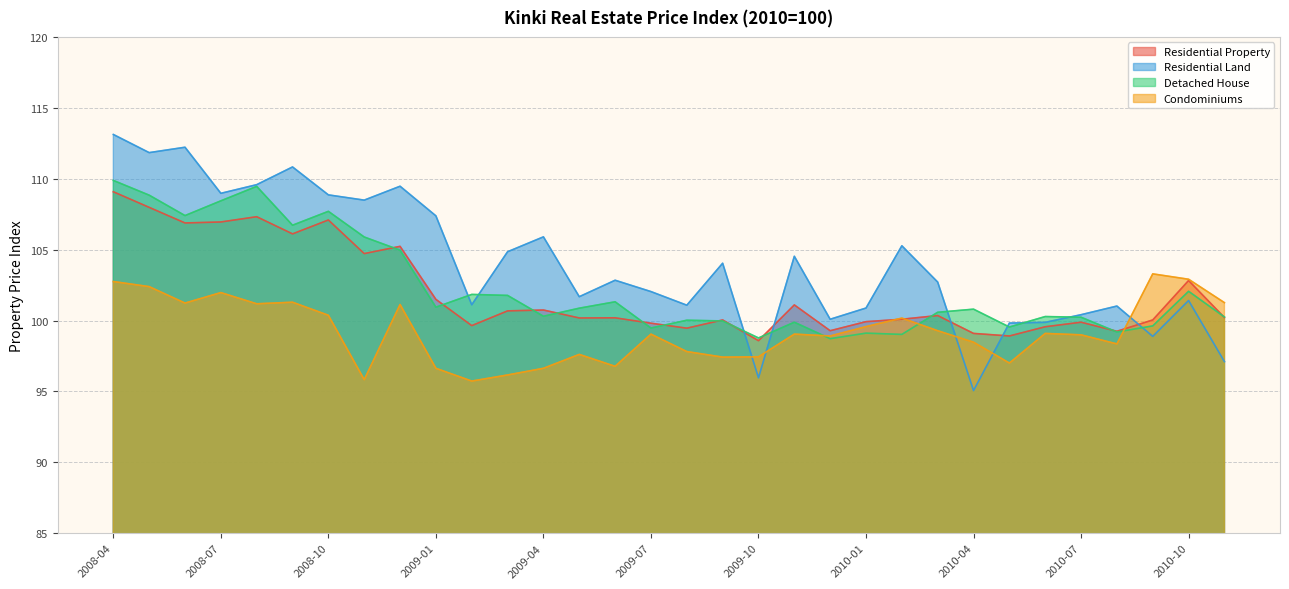

Between 2009-10 and 2010-05, which is larger?

2010-05